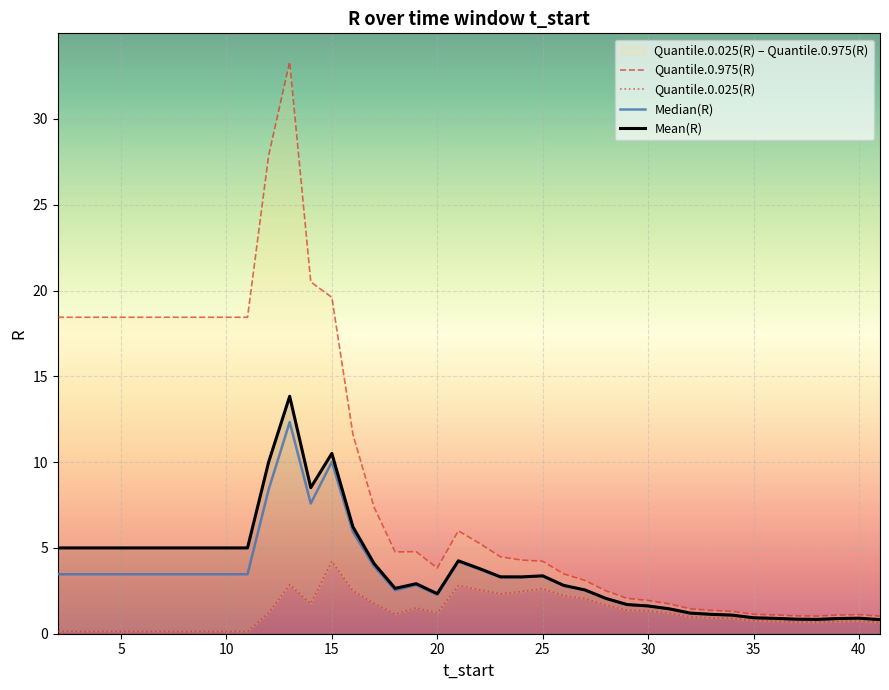

How many lines are shown in the chart?

4